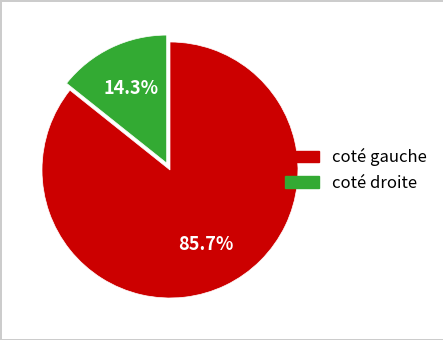

Is there a majority slice in this chart?

Yes